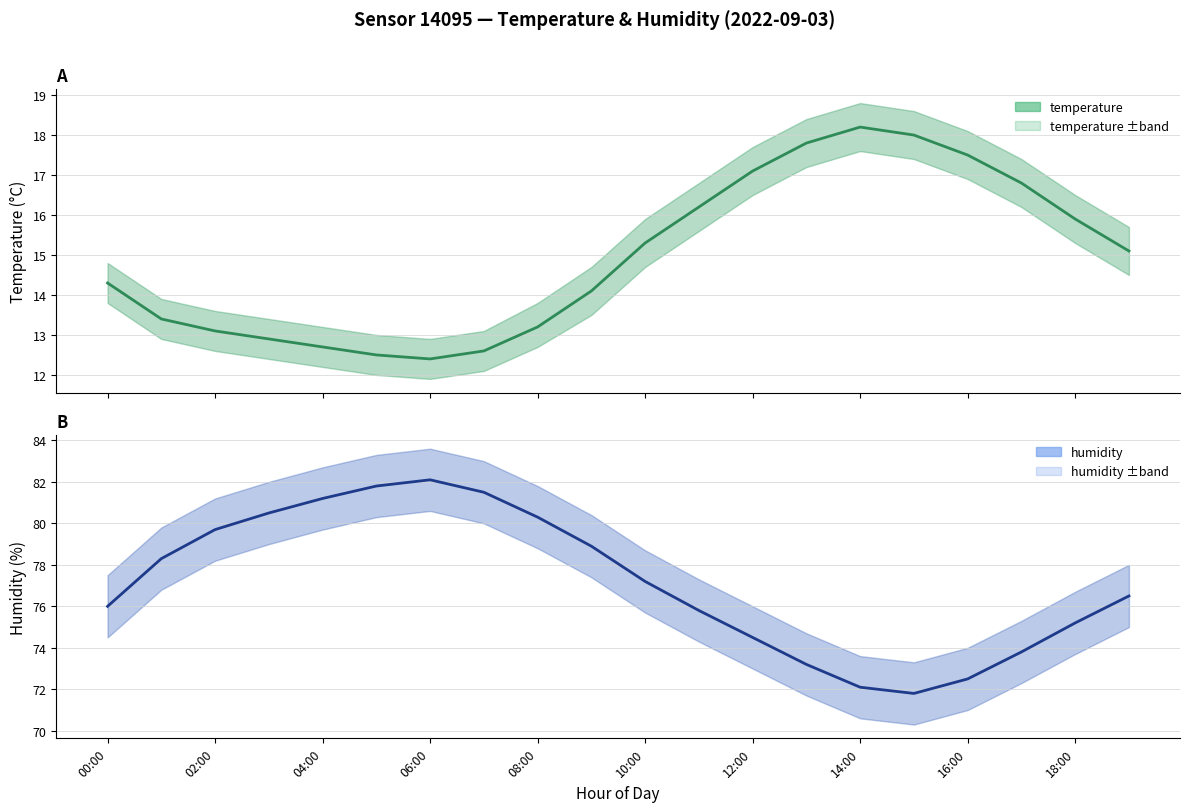

How many distinct data groups are displayed?

2